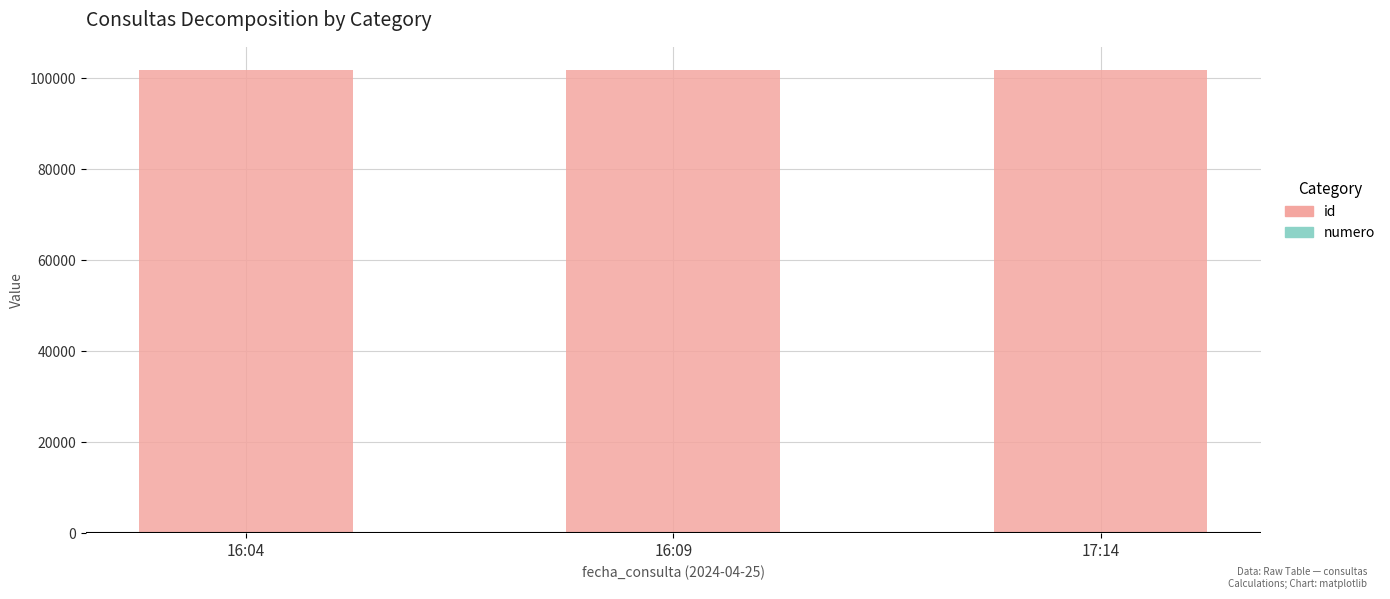

Is it true that id equals 101747 at 16:09?

True